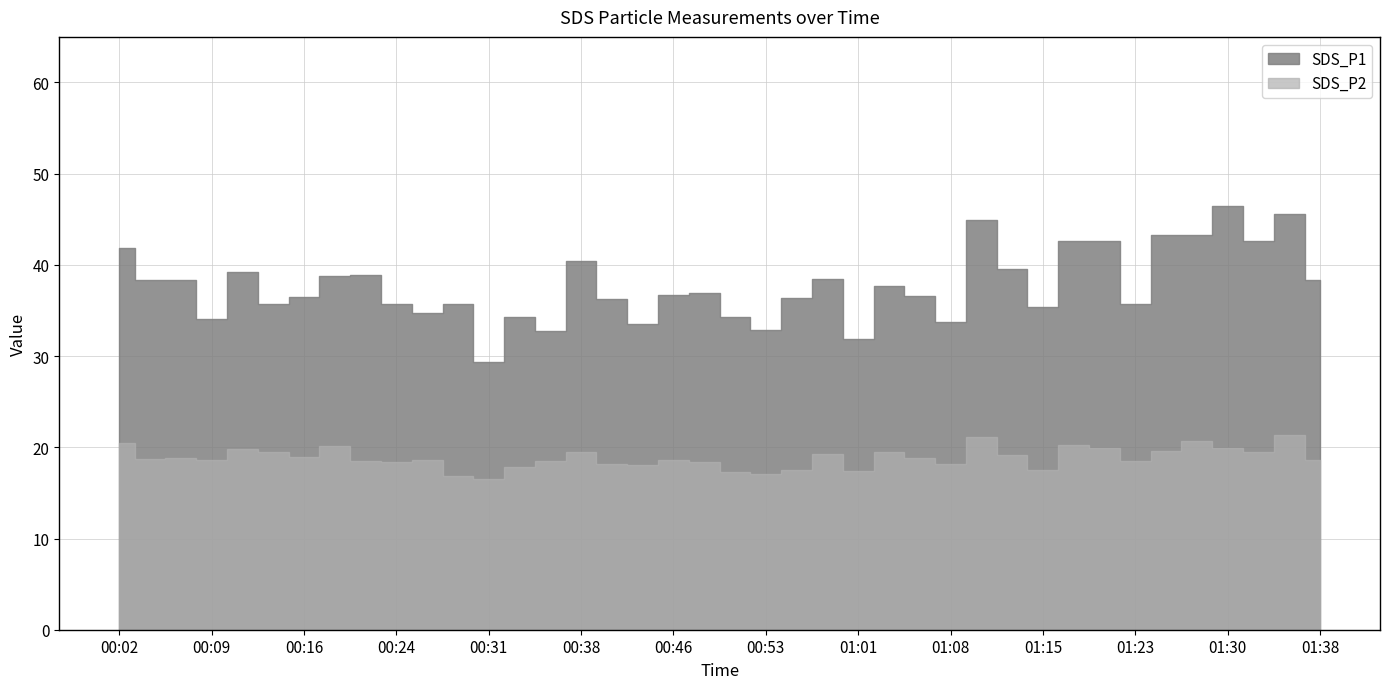

How many lines are shown in the chart?

2